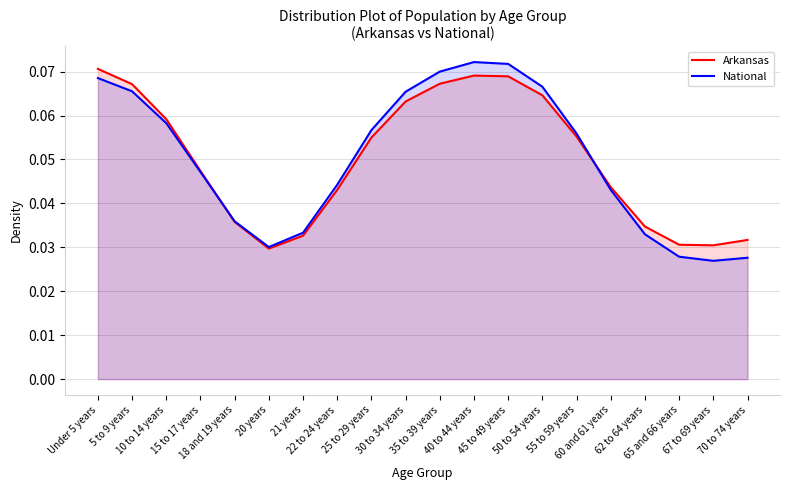

What is the label of the 20th point from the left?

70 to 74 years